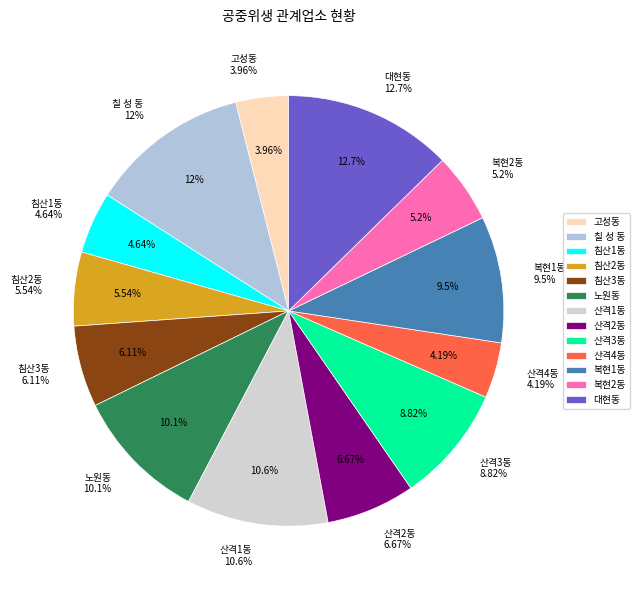

Rank the categories by value from lowest to highest.

고성동, 산격4동, 침산1동, 복현2동, 침산2동, 침산3동, 산격2동, 산격3동, 복현1동, 노원동, 산격1동, 칠 성 동, 대현동